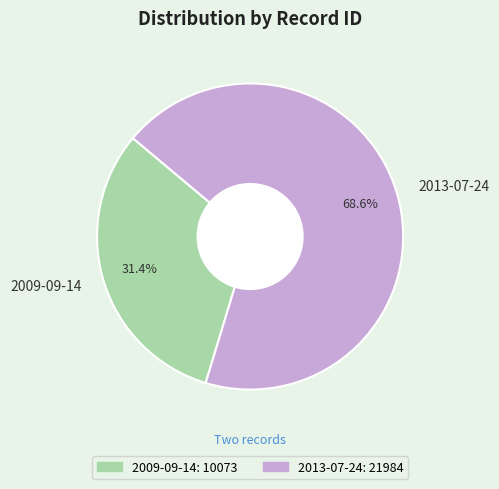

How many segments does this pie chart have?

2